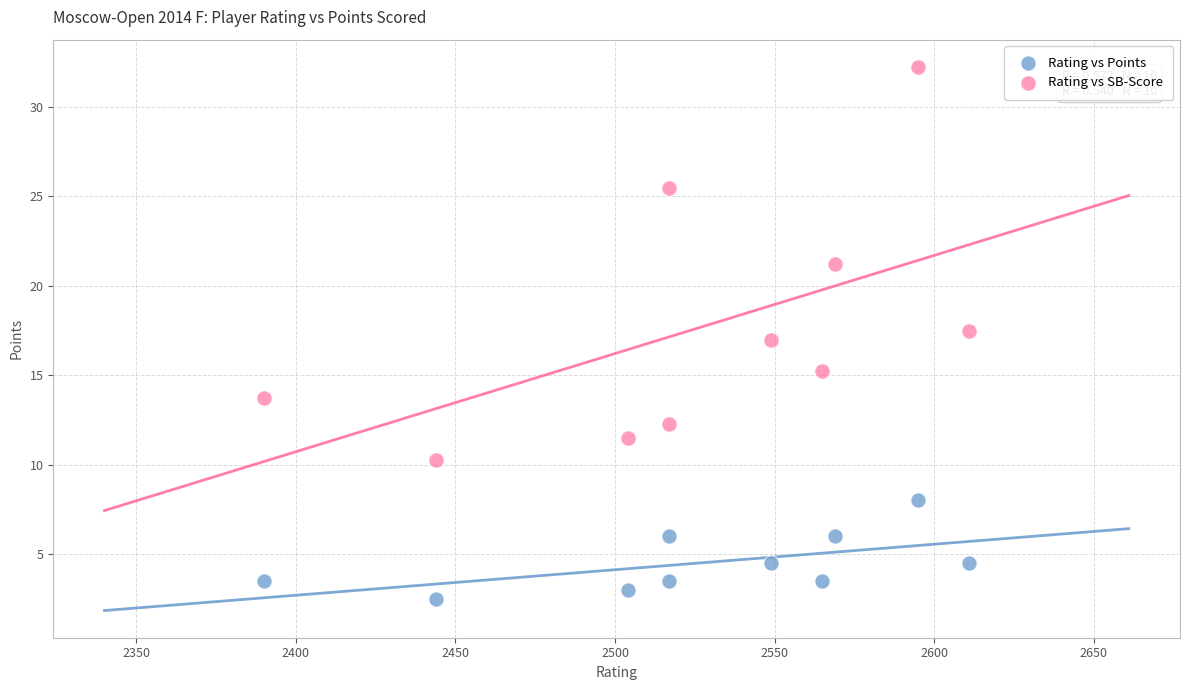

Which series contains the highest Y value?

Rating vs SB-Score